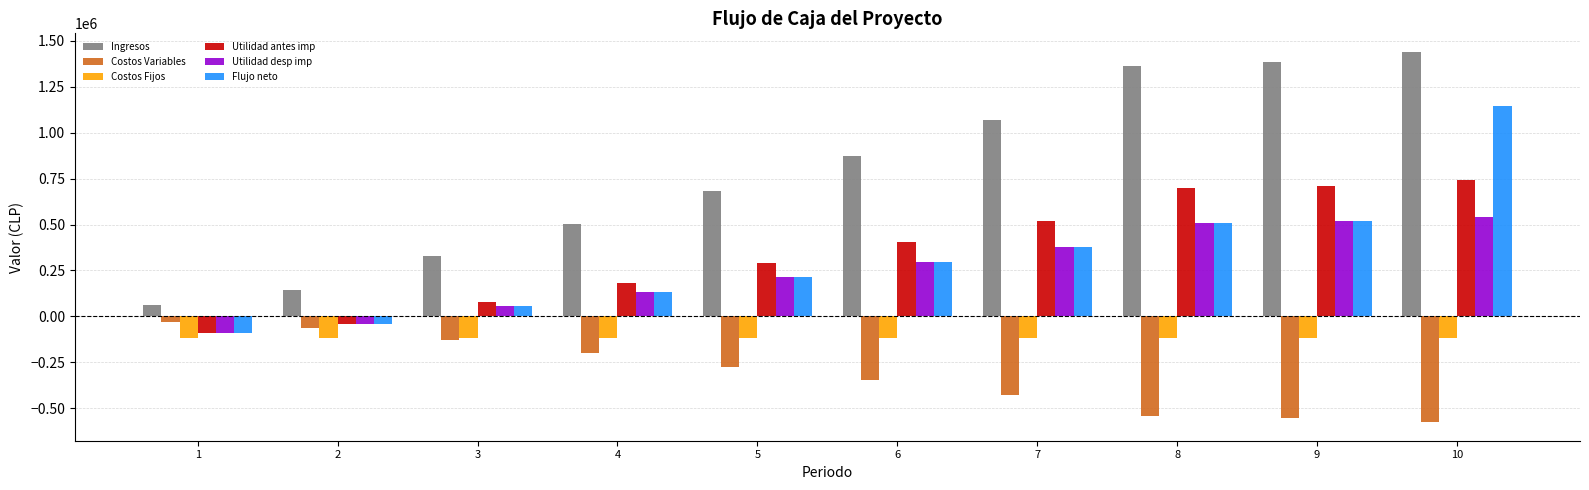

Count the number of categories in the chart.

10